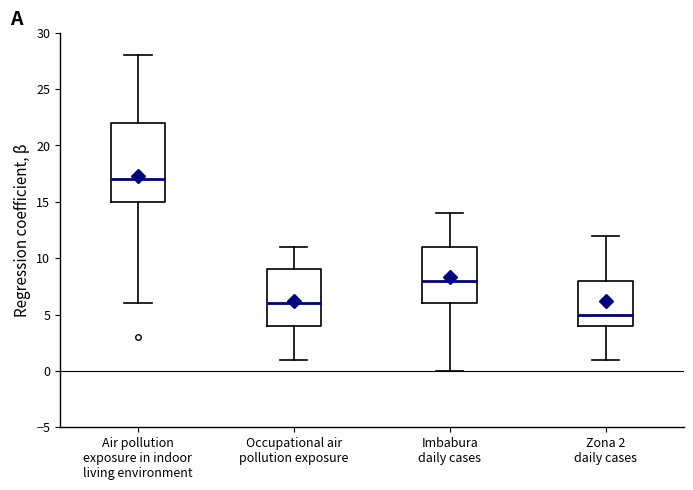

Reading left to right, transcribe this box plot: for each box, give where its median line is, the range the box spans, and where its two whiskers end, as read against the y-axis. The values are not printed on the chart, so give them approximately, as read against the axis.

Air pollution exposure in indoor living environment: median 17, box 15 to 22, whiskers 6 to 28
Occupational air pollution exposure: median 6, box 4 to 9, whiskers 1 to 11
Imbabura daily cases: median 8, box 6 to 11, whiskers 0 to 14
Zona 2 daily cases: median 5, box 4 to 8, whiskers 1 to 12